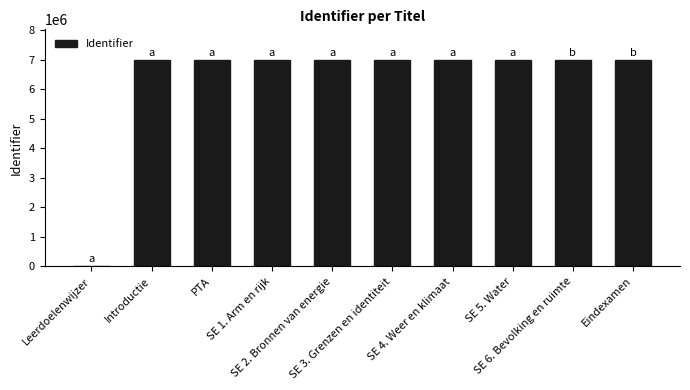

Are the bars grouped side by side (vs. stacked)?

No